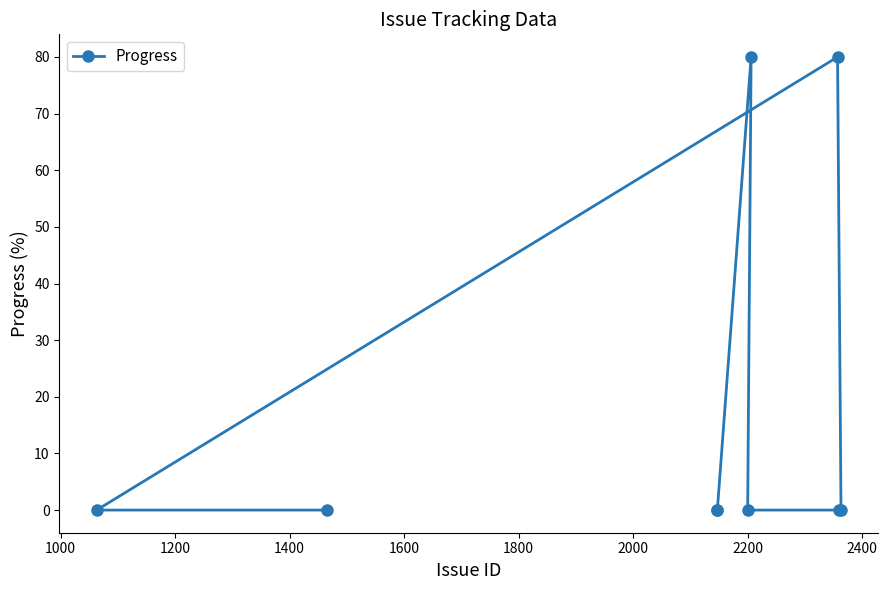

What is the sum of all values?

160